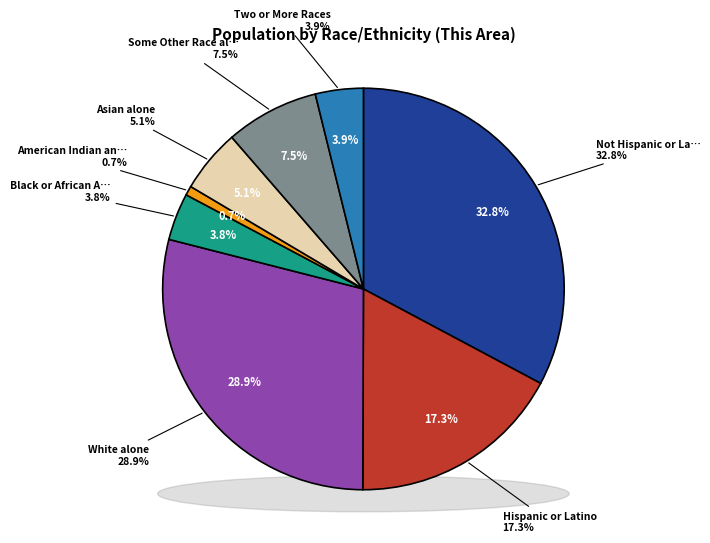

Rank the categories by value from highest to lowest.

Not Hispanic or Latino, White alone, Hispanic or Latino, Some Other Race alone, Asian alone, Two or More Races, Black or African American alone, American Indian and Alaska Native